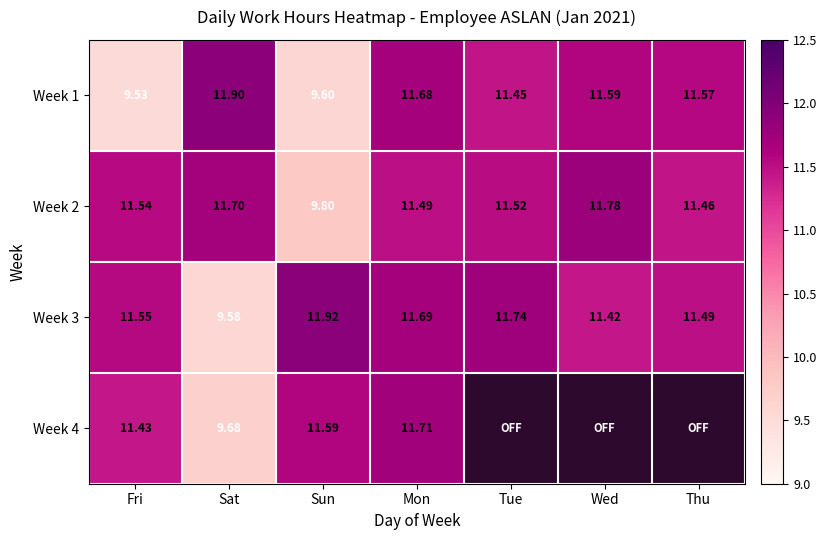

At how many categories does at least one series exceed 10?

7